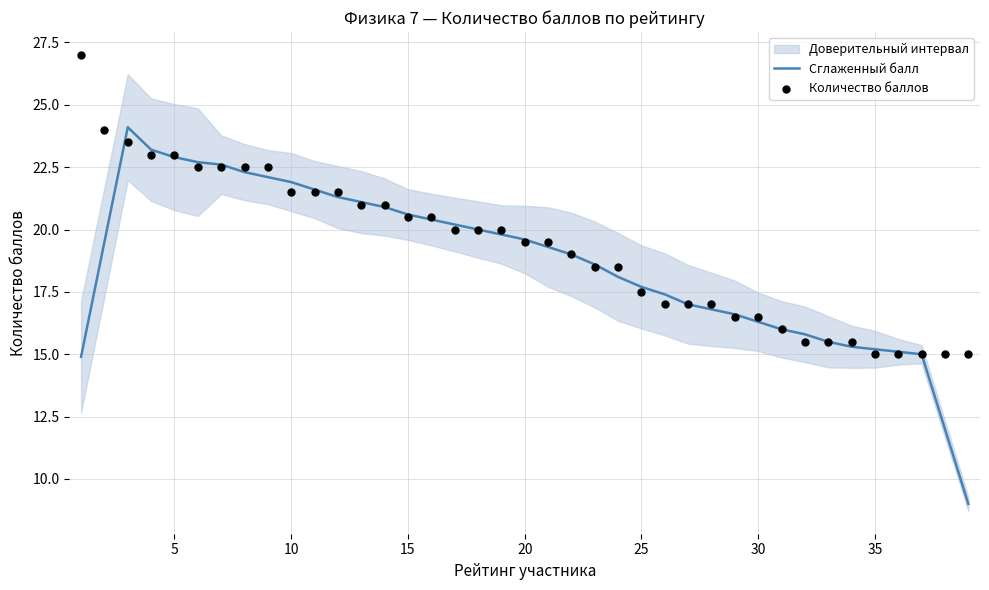

At how many categories does at least one series exceed 19?

21